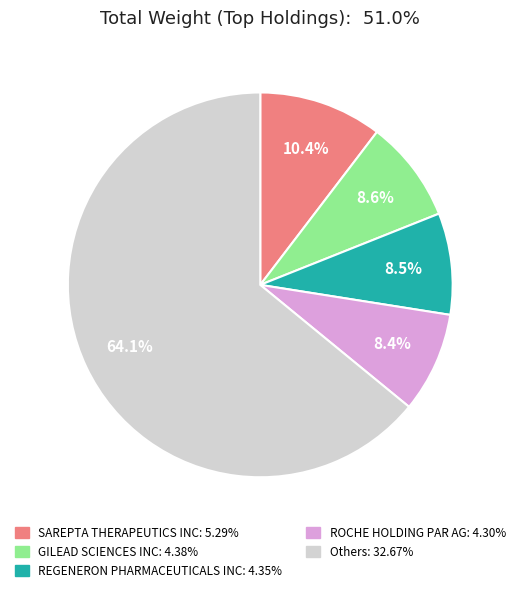

Is there any slice that represents more than half of the pie?

Yes